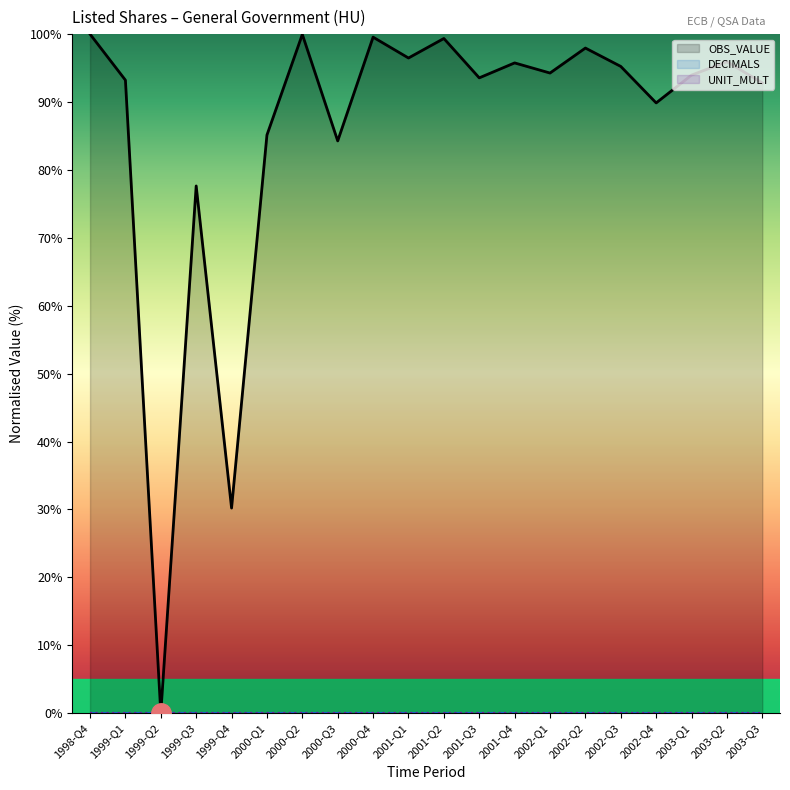

Reading right to left, extract all data points from this chart.

OBS_VALUE: 92.8	95.9	94.0	89.9	95.2	97.9	94.3	95.8	93.6	99.4	96.5	99.6	84.3	100.0	85.1	30.2	77.6	0.0	93.2	100.0
DECIMALS: 0.0	0.0	0.0	0.0	0.0	0.0	0.0	0.0	0.0	0.0	0.0	0.0	0.0	0.0	0.0	0.0	0.0	0.0	0.0	0.0
UNIT_MULT: 0.0	0.0	0.0	0.0	0.0	0.0	0.0	0.0	0.0	0.0	0.0	0.0	0.0	0.0	0.0	0.0	0.0	0.0	0.0	0.0